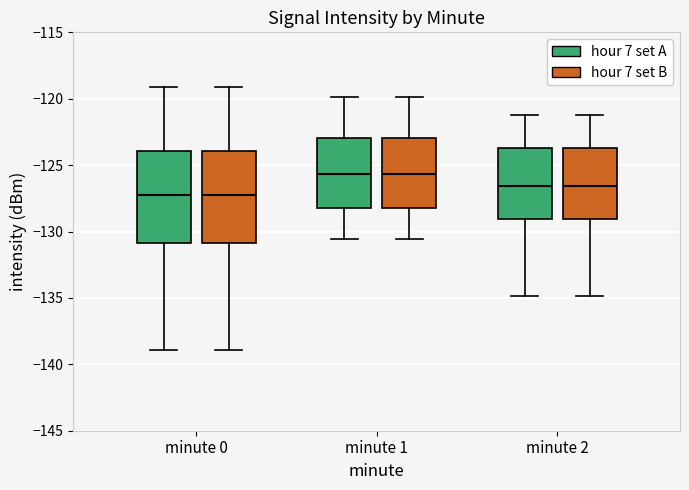

Reading left to right, transcribe this box plot: for each box, give where its median line is, the range the box spans, and where its two whiskers end, as read against the y-axis. The values are not printed on the chart, so give them approximately, as read against the axis.

minute 0 (hour 7 set A): median -127.0, box -131.0 to -124.0, whiskers -139.0 to -119.0
minute 0 (hour 7 set B): median -127.0, box -131.0 to -124.0, whiskers -139.0 to -119.0
minute 1 (hour 7 set A): median -125.5, box -128.0 to -123.0, whiskers -130.5 to -120.0
minute 1 (hour 7 set B): median -125.5, box -128.0 to -123.0, whiskers -130.5 to -120.0
minute 2 (hour 7 set A): median -126.5, box -129.0 to -123.5, whiskers -135.0 to -121.0
minute 2 (hour 7 set B): median -126.5, box -129.0 to -123.5, whiskers -135.0 to -121.0